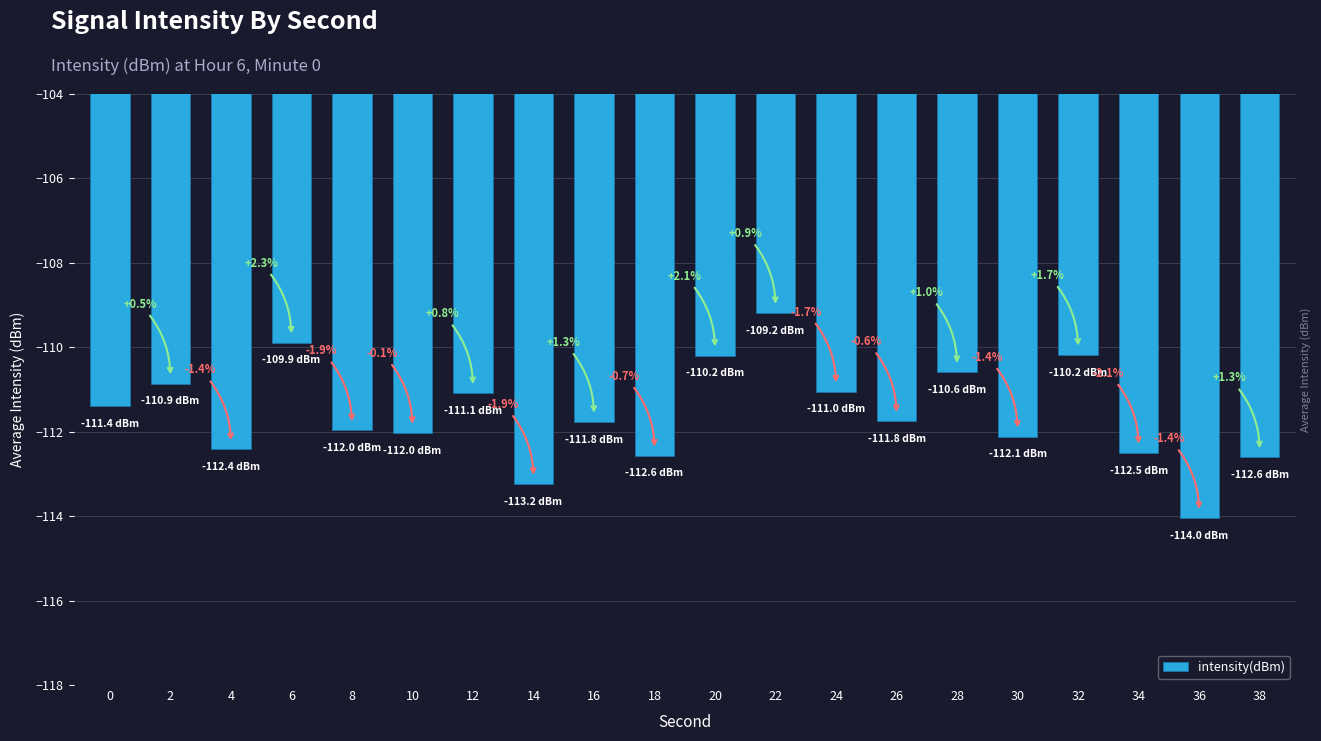

Does the chart contain stacked bars?

No